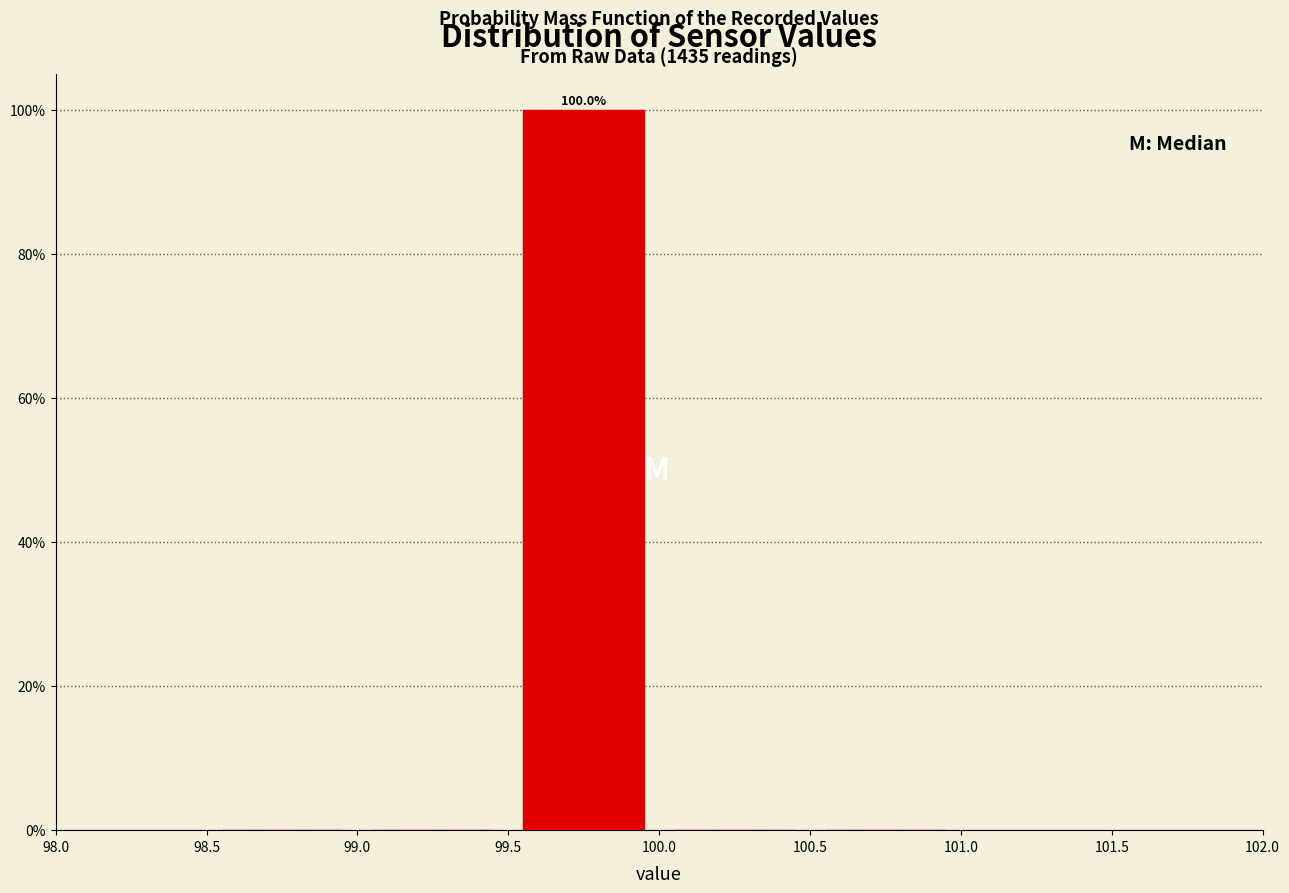

Over which range of the x-axis is the bar tallest?

99.5 to 100.0